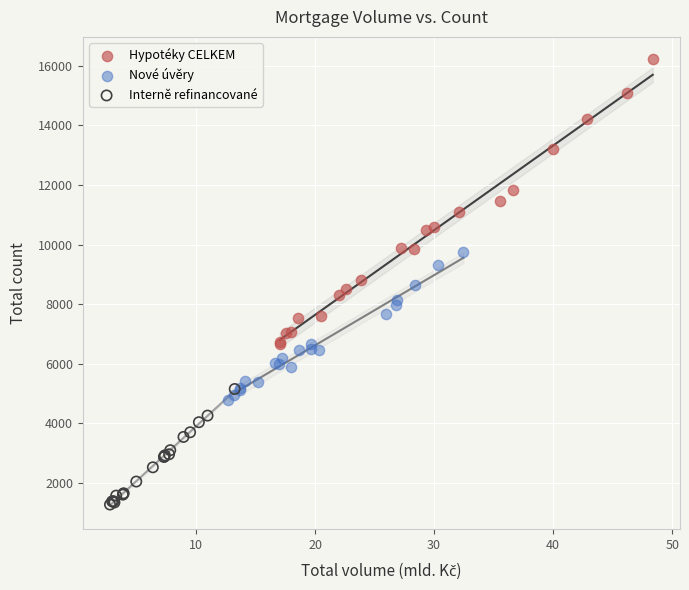

Which series has the widest spread of Y values?

Hypotéky CELKEM